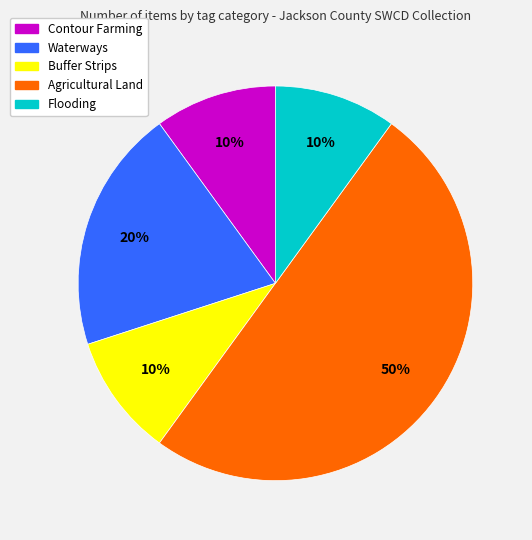

Between Flooding and Waterways, which is larger?

Waterways